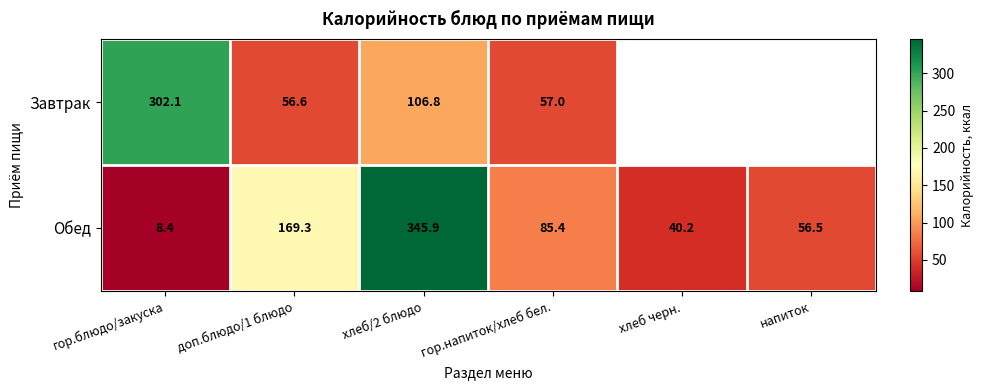

Is the value of Обед at напиток greater than the value of Завтрак at гор.блюдо/закуска?

No